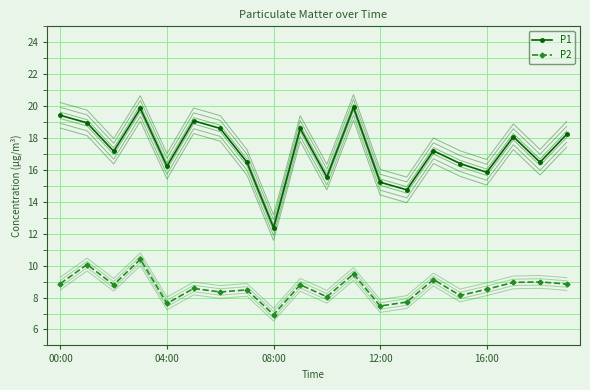

List the series in order of their overall mean, lowest first.

P2, P1